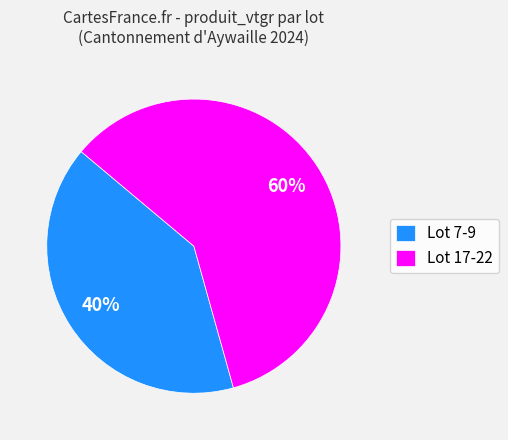

To the nearest percent, what is the combined percentage of Lot 17-22 and Lot 7-9?

100%